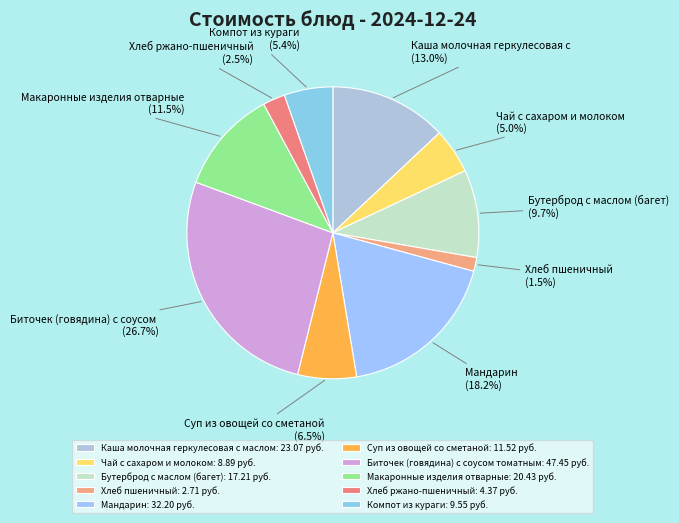

What is the largest slice in the pie chart?

Биточек (говядина) с соусом томатным